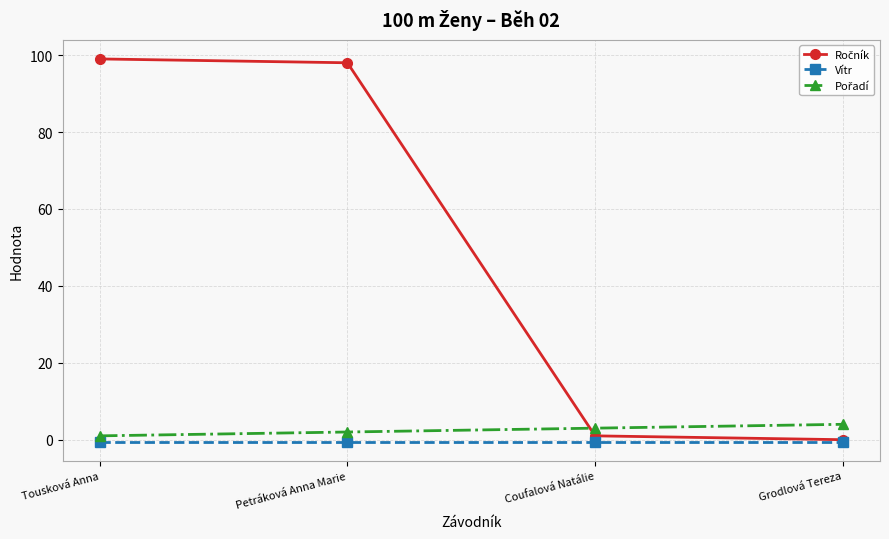

True or false: Vítr has more than 1 points higher than both neighbors.

False